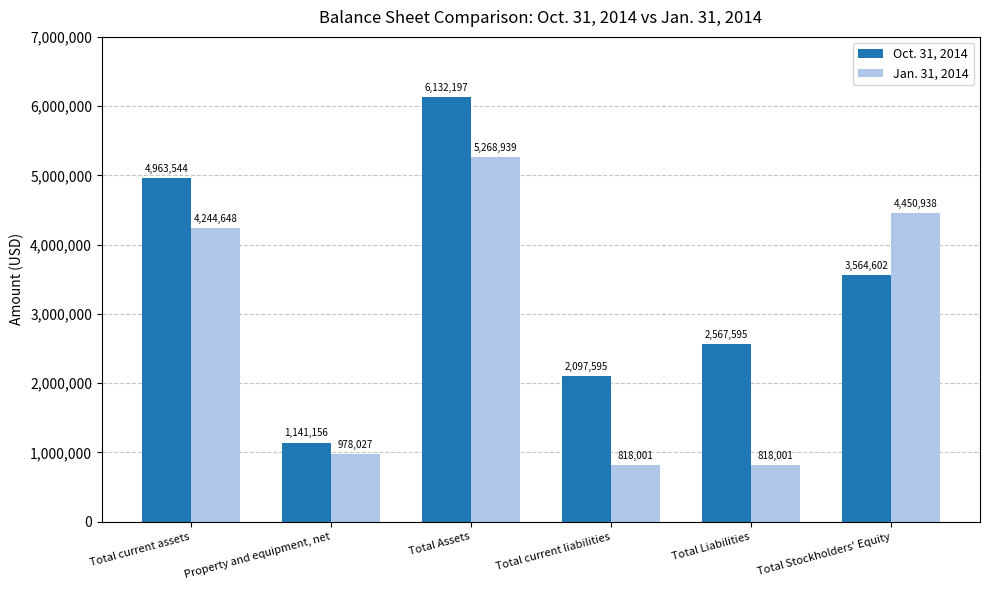

Does the chart contain stacked bars?

No